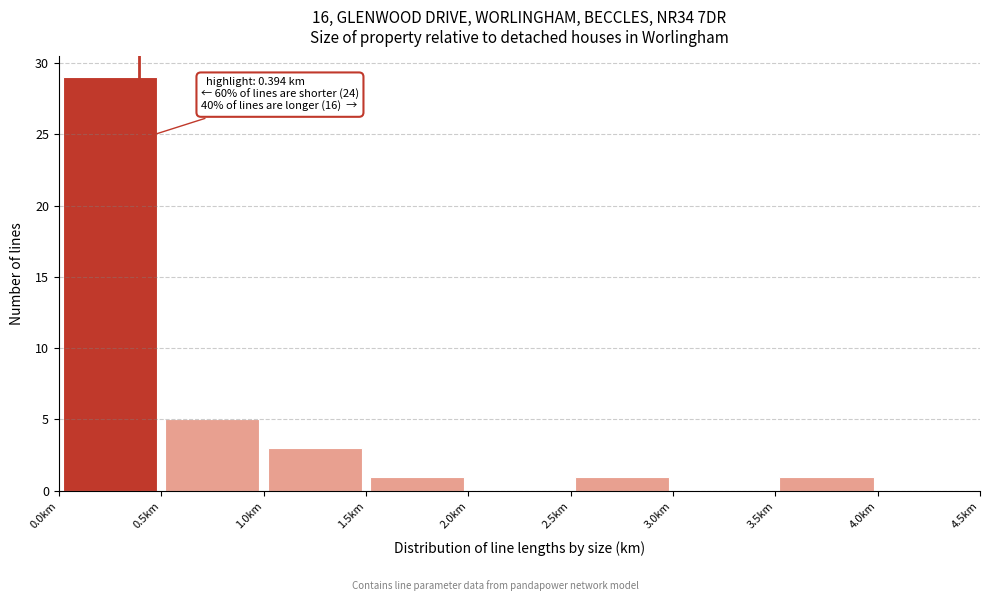

Over which range of the x-axis is the bar tallest?

0.0 to 0.5